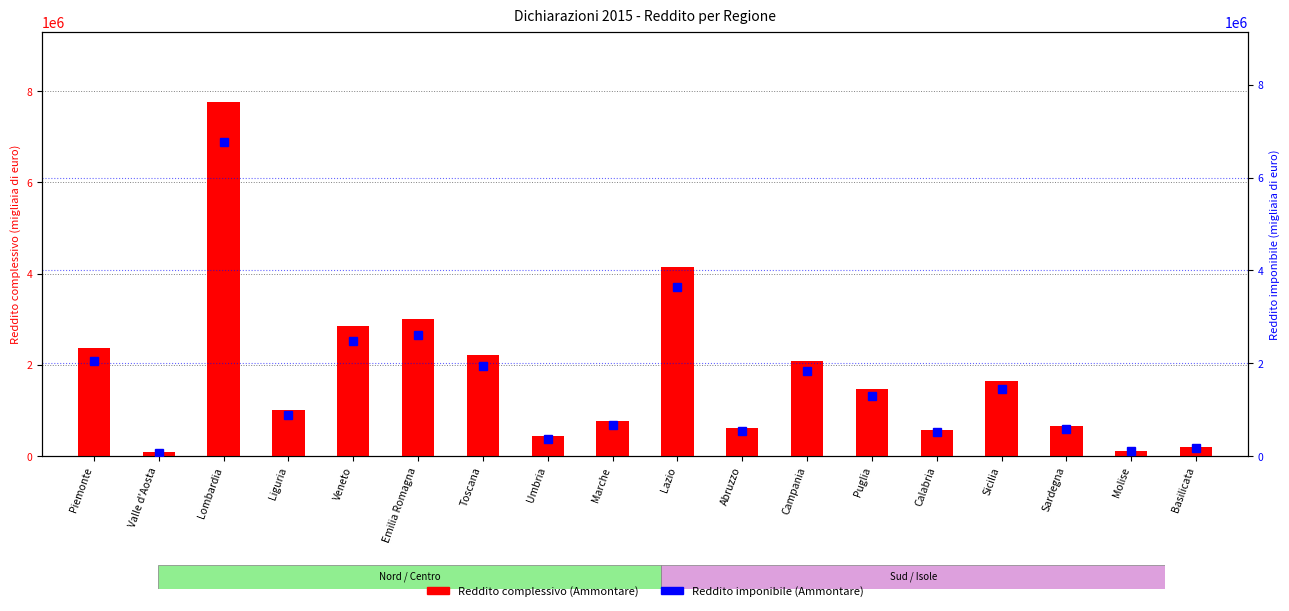

What is the difference between the second highest and second lowest values in the Reddito complessivo (Ammontare) series?

4019221